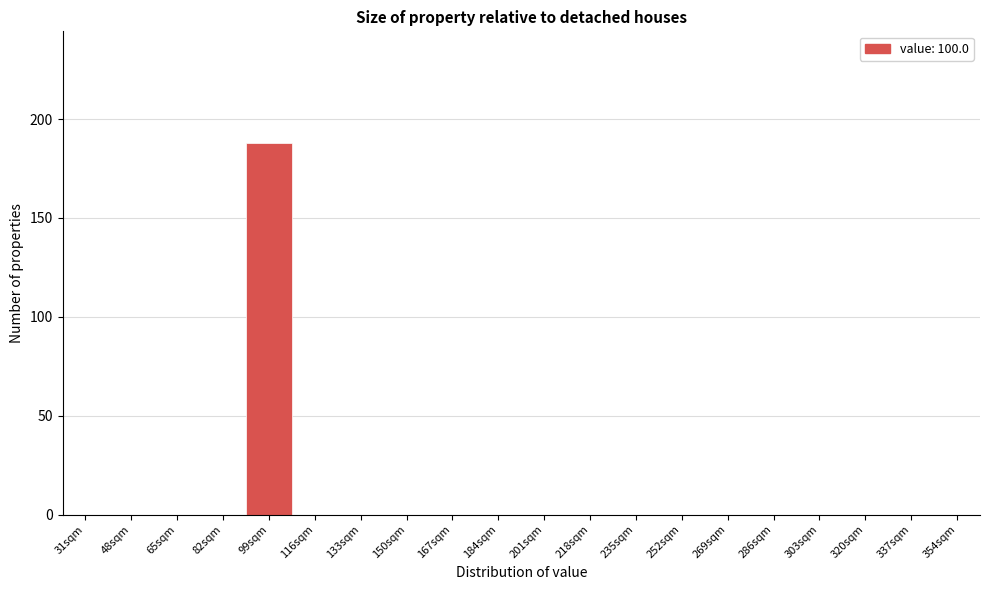

Reading left to right, list all the values displayed in this chart.

31sqm=0	48sqm=0	65sqm=0	82sqm=0	99sqm=188	116sqm=0	133sqm=0	150sqm=0	167sqm=0	184sqm=0	201sqm=0	218sqm=0	235sqm=0	252sqm=0	269sqm=0	286sqm=0	303sqm=0	320sqm=0	337sqm=0	354sqm=0